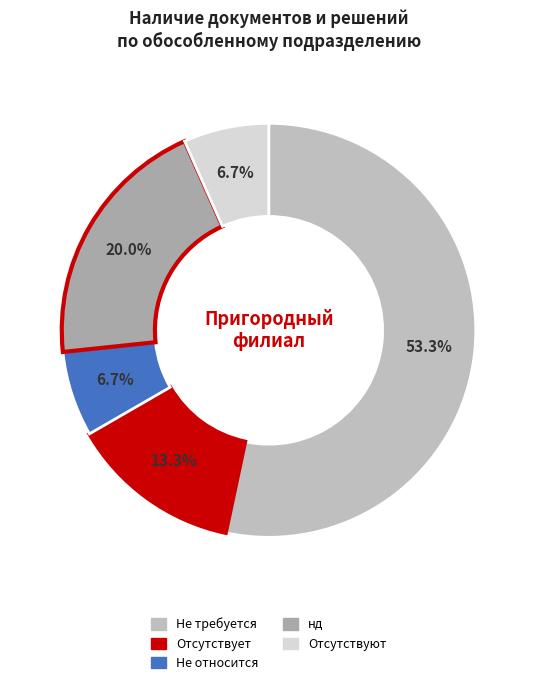

True or false: Не требуется accounts for 53% of the total.

True